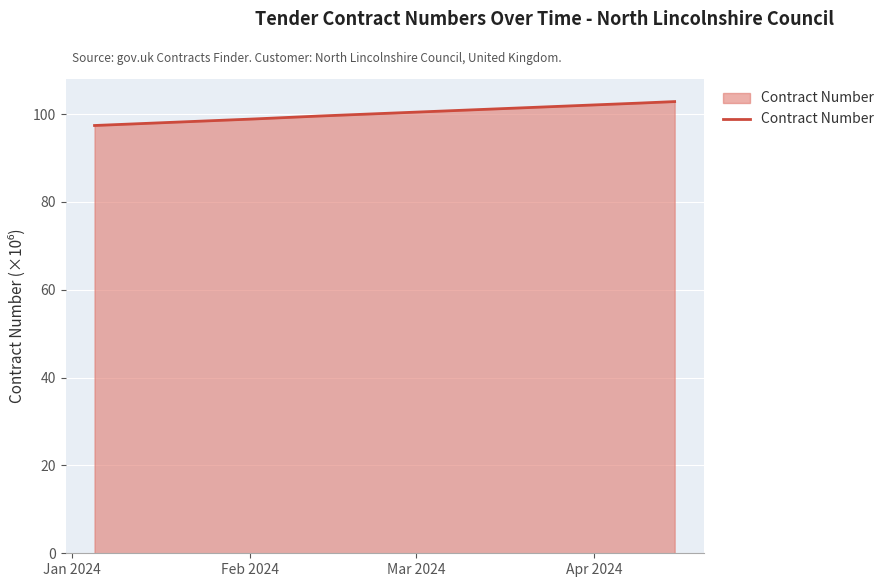

What is the difference between the second highest and second lowest values?

3.6